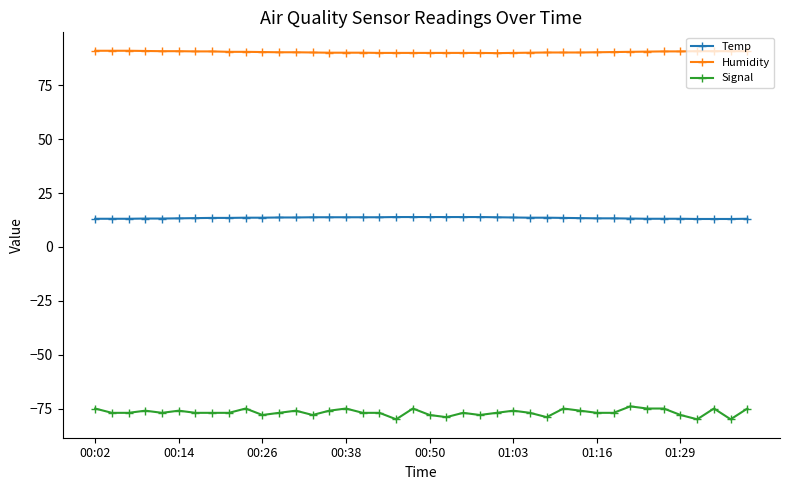

Is this an area chart (filled region under the line)?

No